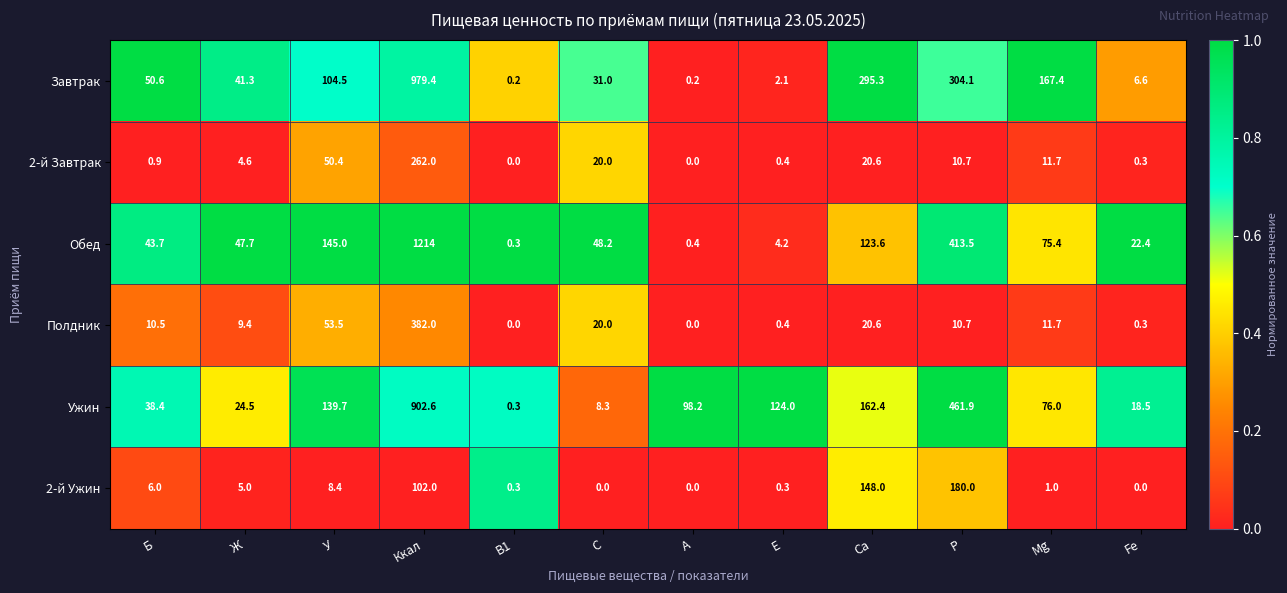

What is the difference between the maximum and minimum values in the Полдник series?

382.0